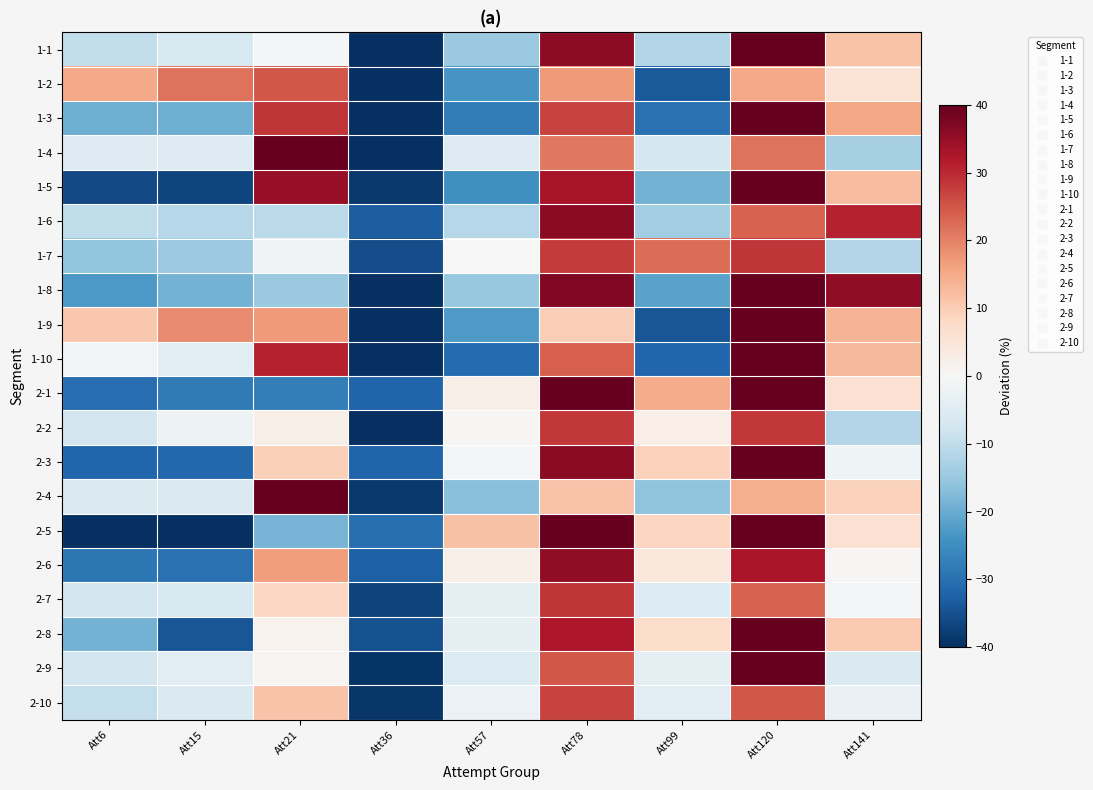

Which has a higher value, Att120 or Att99?

Att120